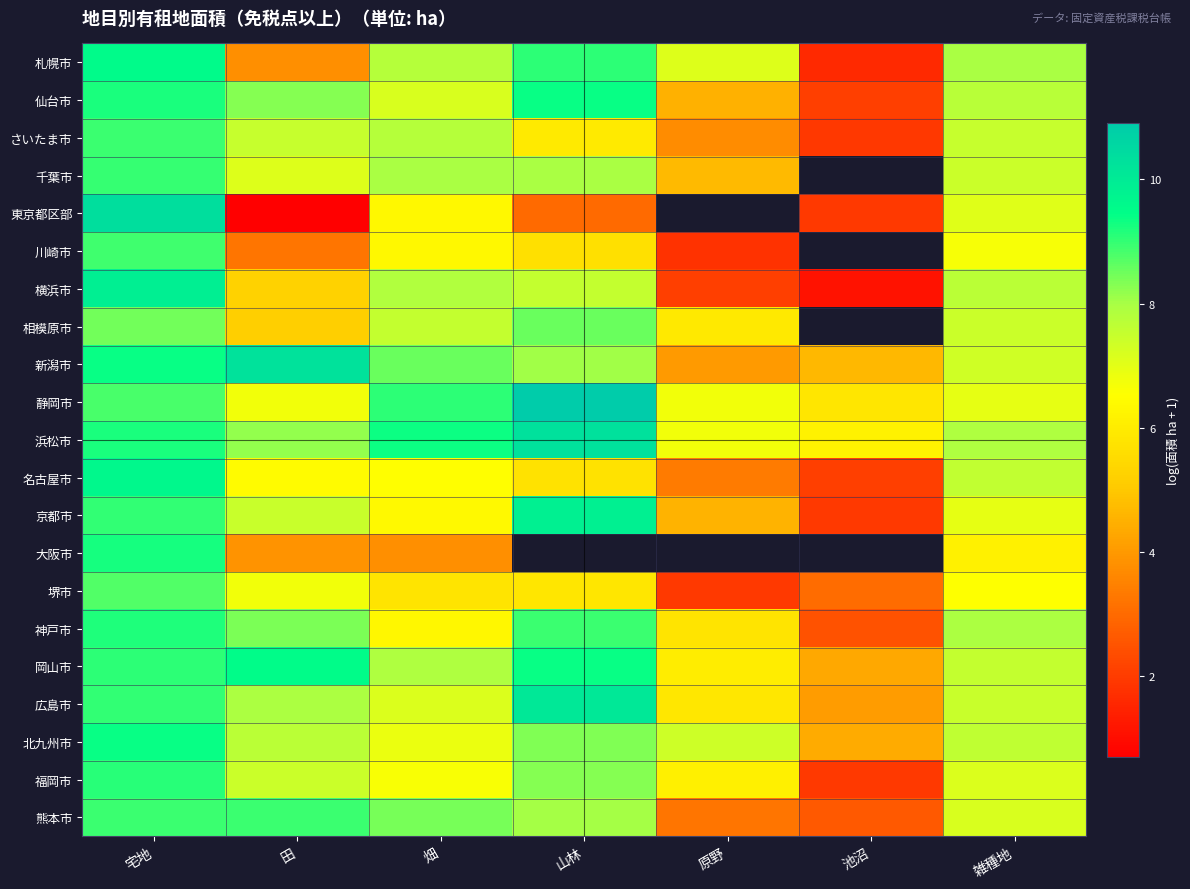

What is the smallest value displayed?

0.7